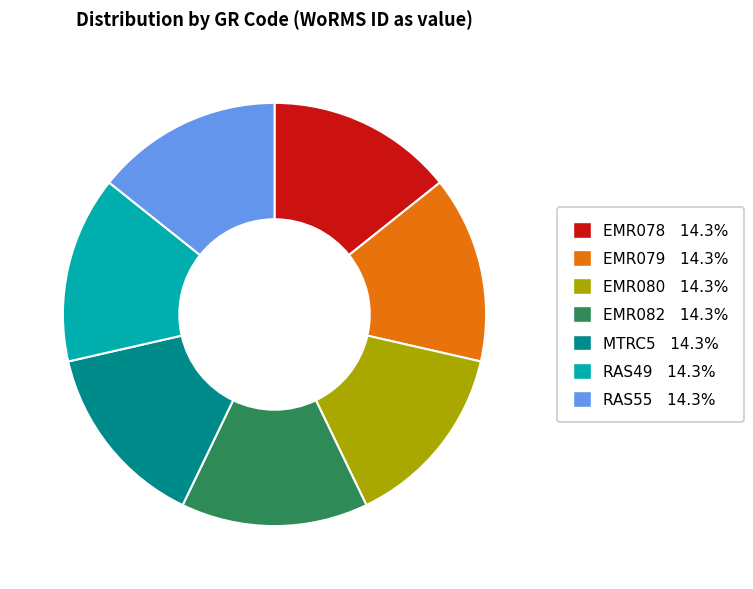

Approximately how many times larger is the value at RAS55 compared to EMR078?

1.0